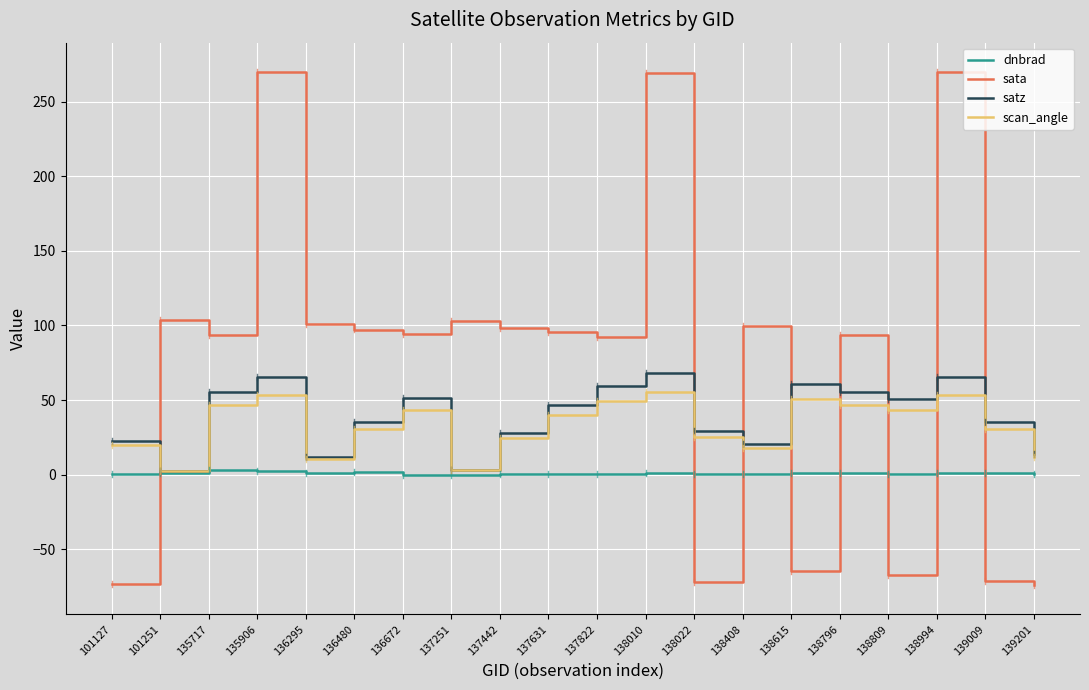

At how many categories does at least one series exceed 109?

3